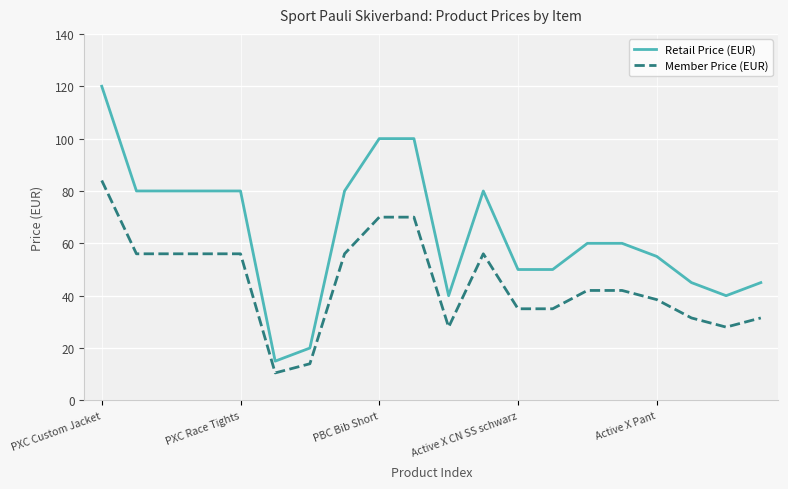

What is the minimum value shown in the chart?

10.5